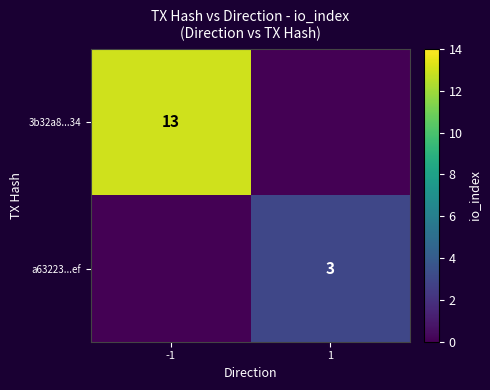

The value of a63223...ef at 1 is 3. True or false?

True